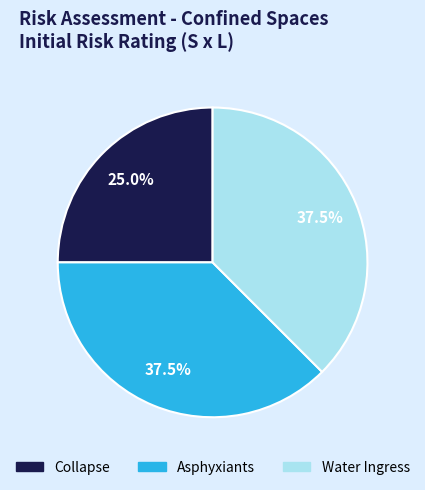

Which category has the smallest portion of the pie?

Collapse